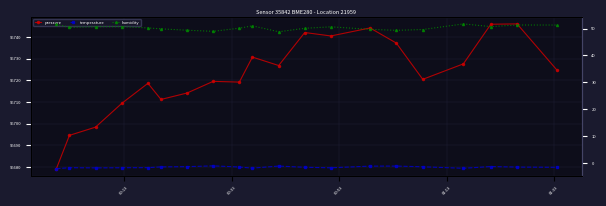

What are all the series names shown in the legend?

pressure, temperature, humidity